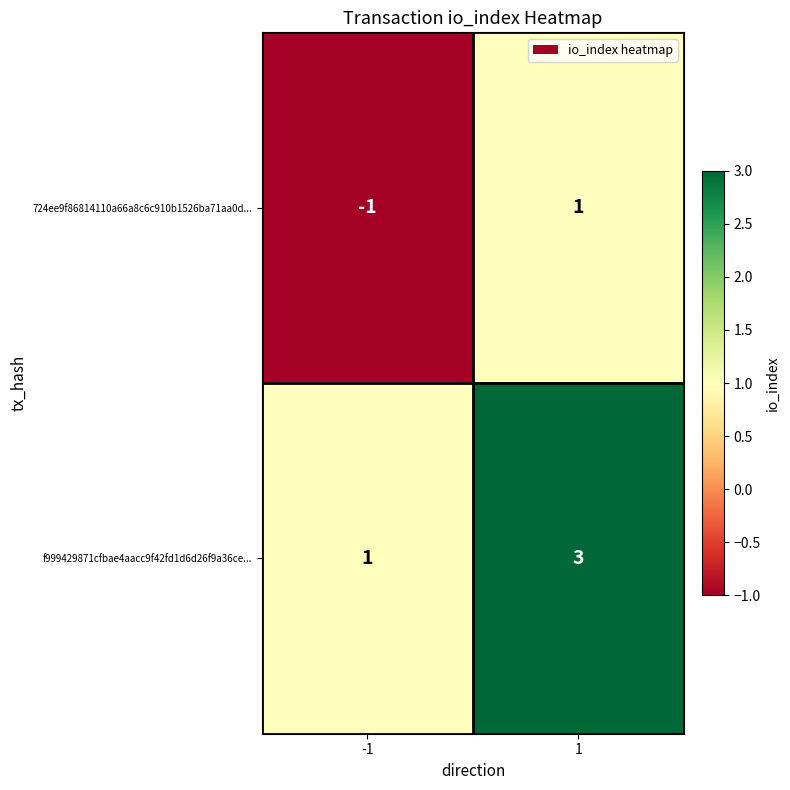

Rank the series by their average value, from highest to lowest.

f999429871cfbae4aacc9f42fd1d6d26f9a36ce..., 724ee9f86814110a66a8c6c910b1526ba71aa0d...